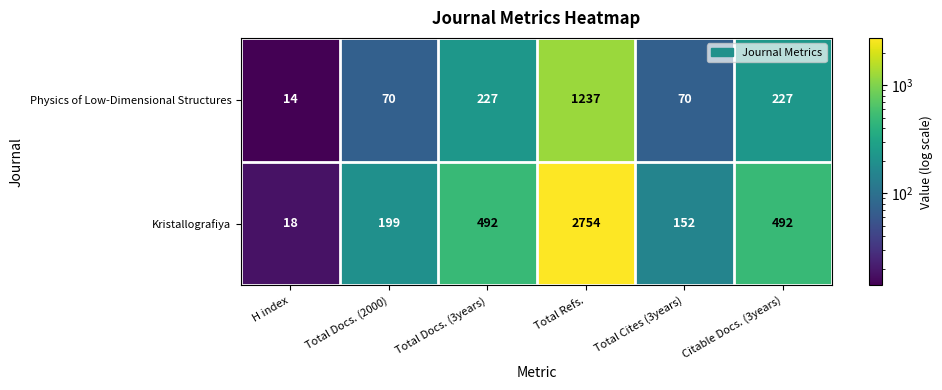

Rank the series by their average value, from highest to lowest.

Kristallografiya, Physics of Low-Dimensional Structures